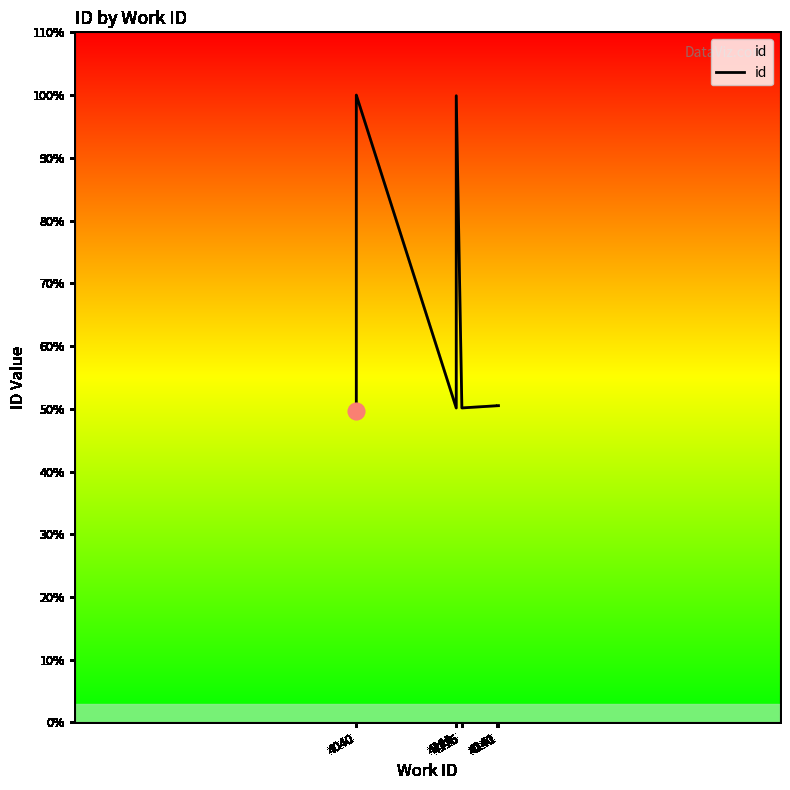

Which label corresponds to the smallest value in the chart?

4040